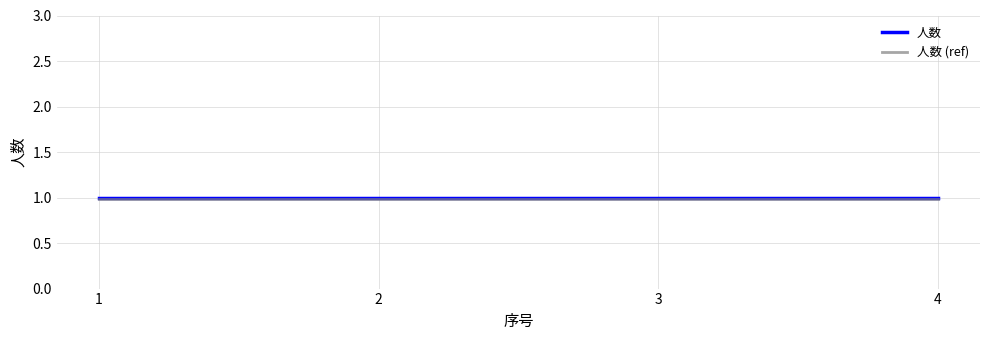

Reading right to left, what are all the values shown in this chart?

人数: 4=1.0	3=1.0	2=1.0	1=1.0
人数 (ref): 4=1.0	3=1.0	2=1.0	1=1.0